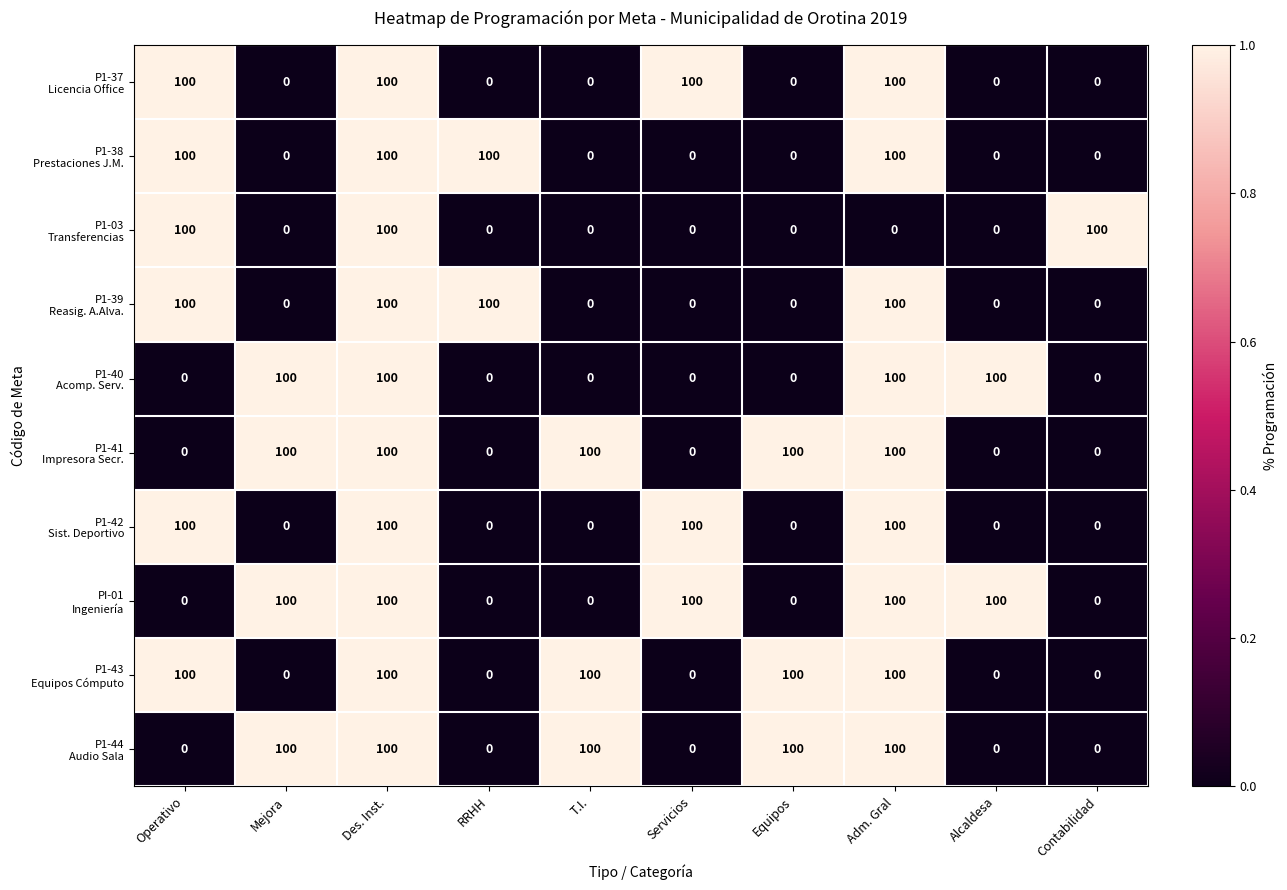

What is the total value across all series at Equipos?

300